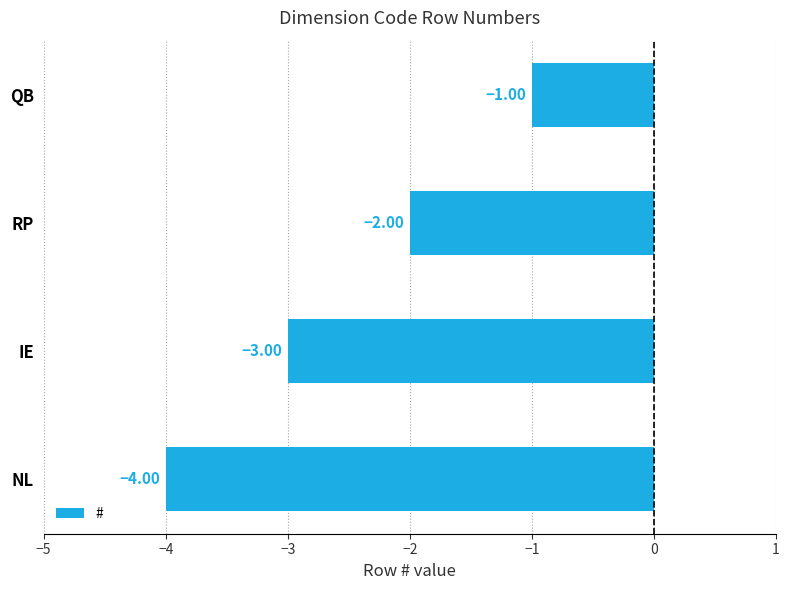

At which label is the value closest to -2?

RP